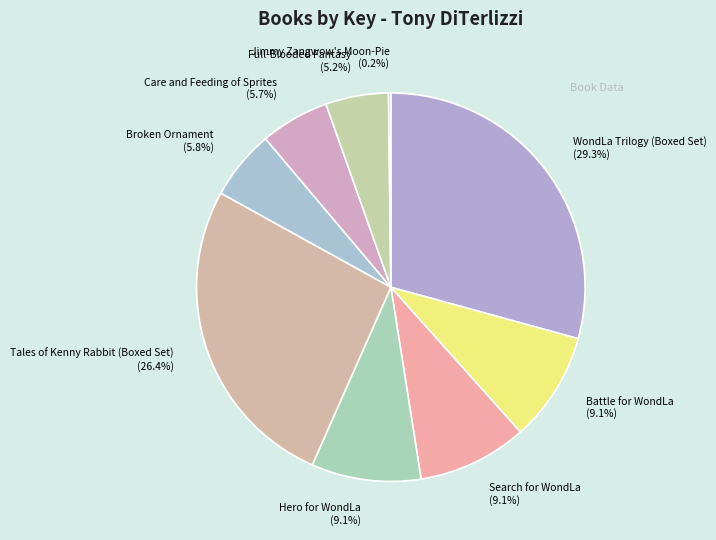

What percentage is the Hero for WondLa slice, to the nearest percent?

9%